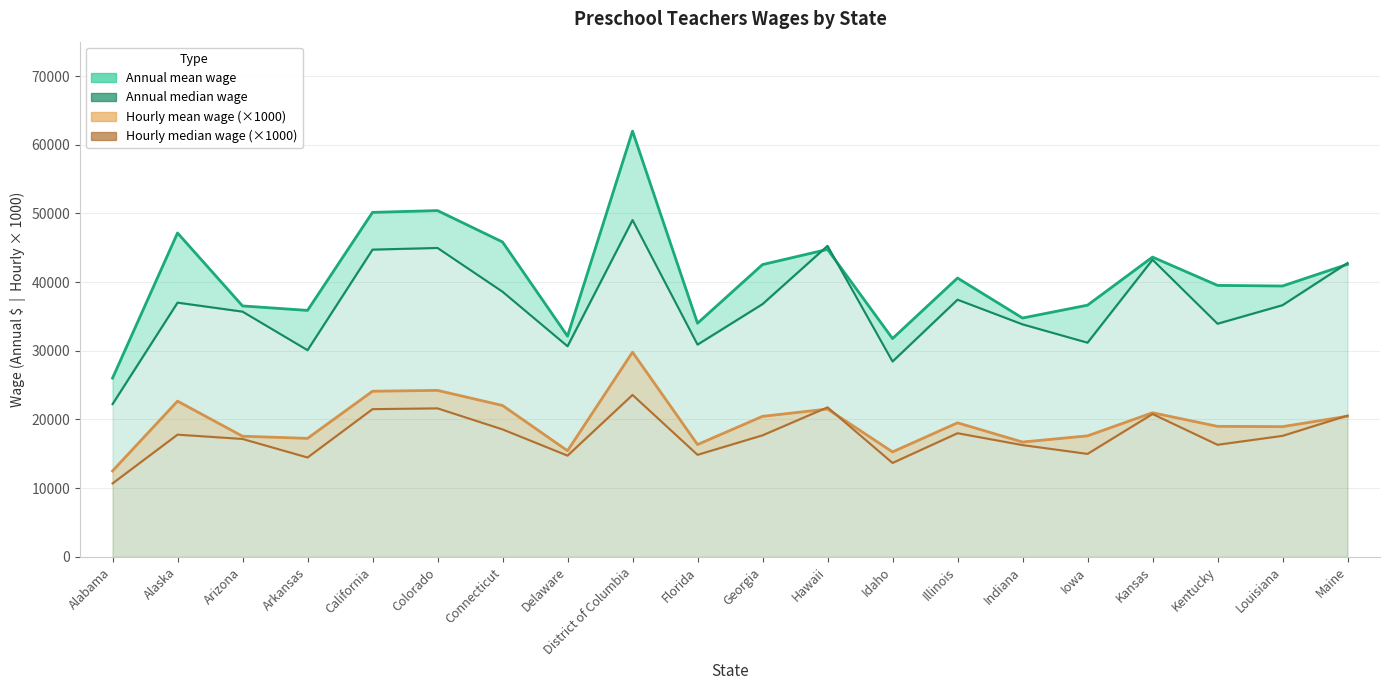

What are all the series names shown in the legend?

Hourly mean wage, Hourly median wage, Annual mean wage, Annual median wage